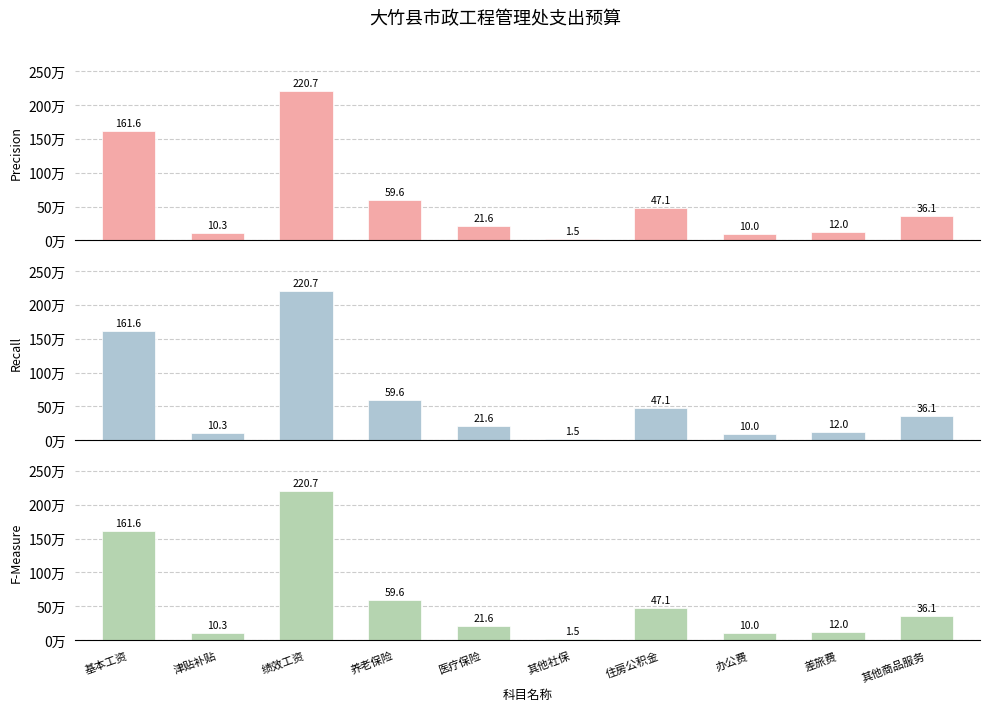

Is the value of F-Measure at 住房公积金 greater than the value of Precision at 其他社保?

Yes